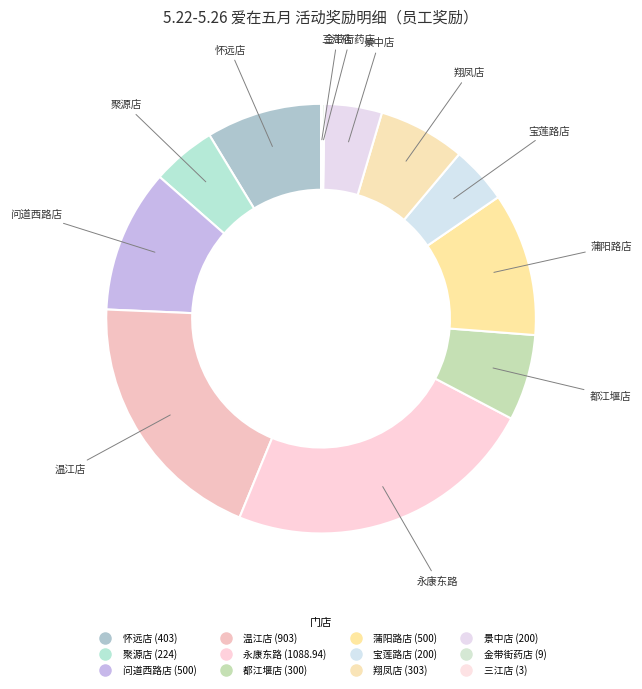

How many slices are in this pie chart?

12